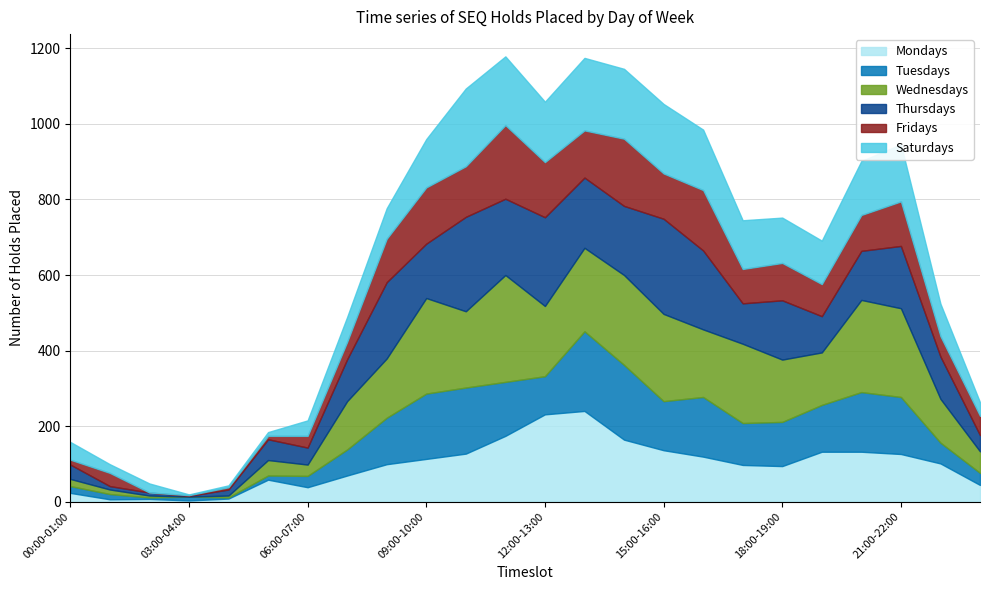

Where do Fridays and Saturdays first cross each other?

00:00-01:00 and 01:00-02:00